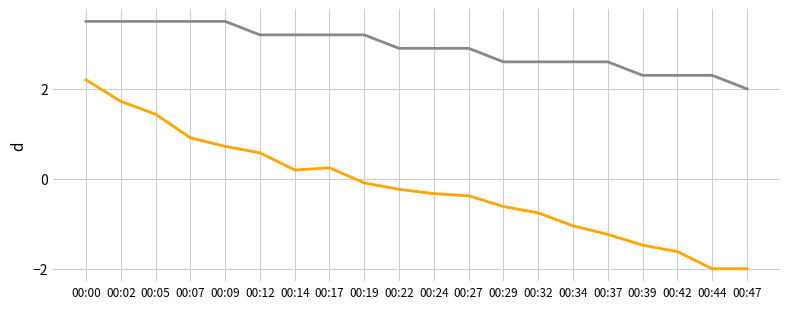

What is the minimum value shown in the chart?

-2.0